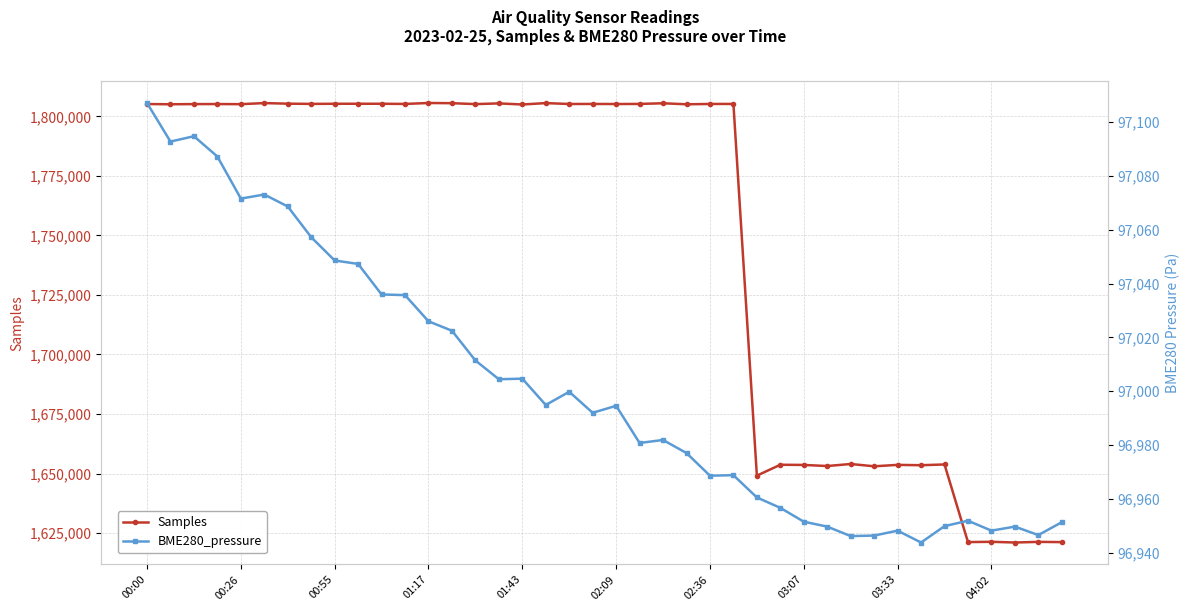

What is the maximum value for Samples?

1805597